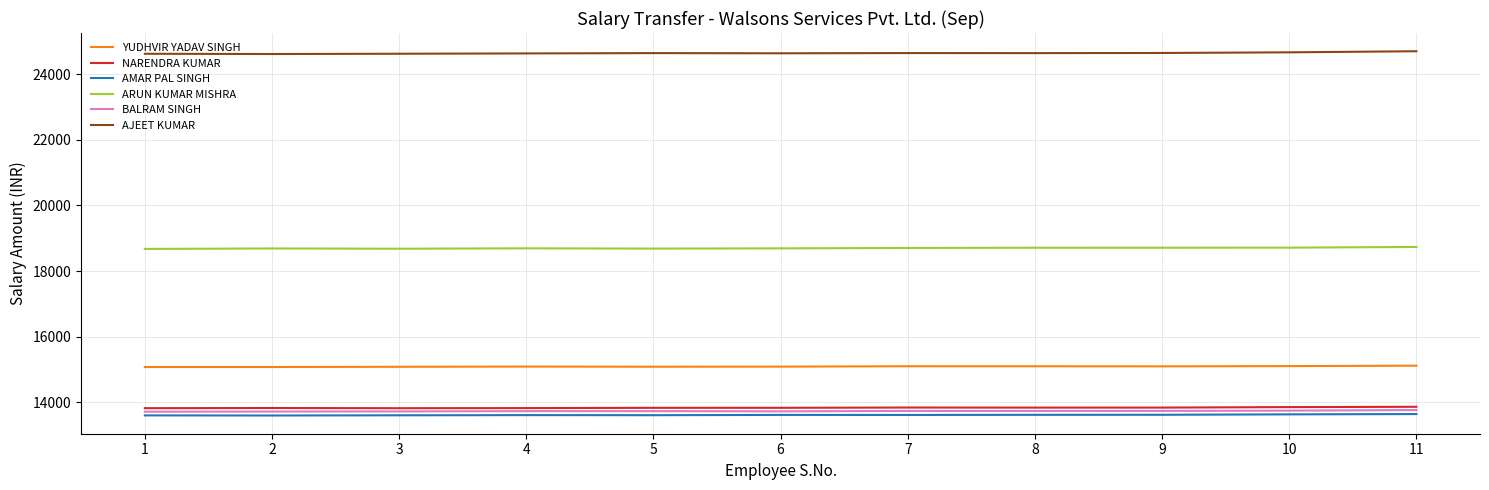

What is the smallest value displayed?

13598.9